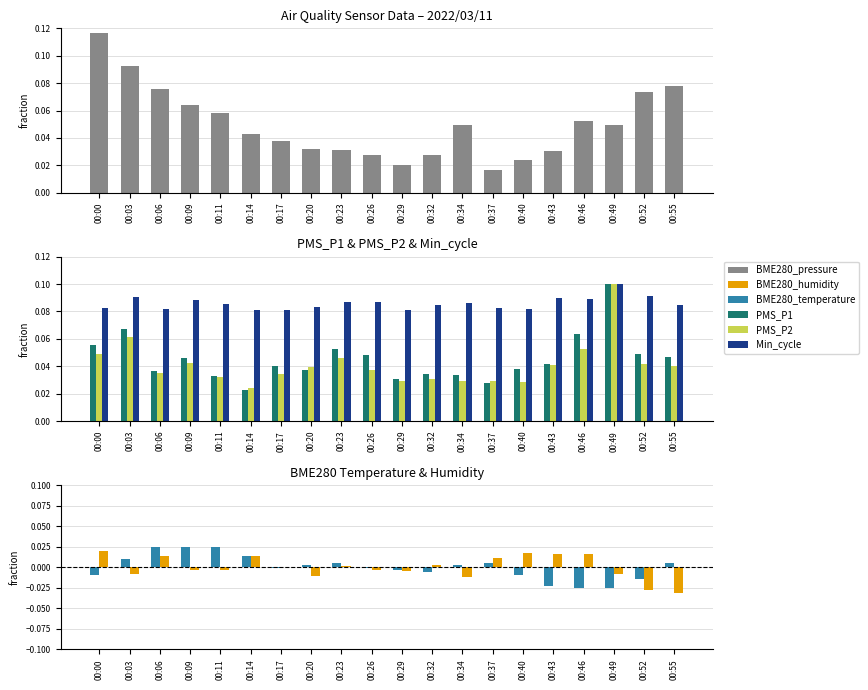

Between 00:29 and 00:55, which series saw the biggest shift?

BME280_pressure